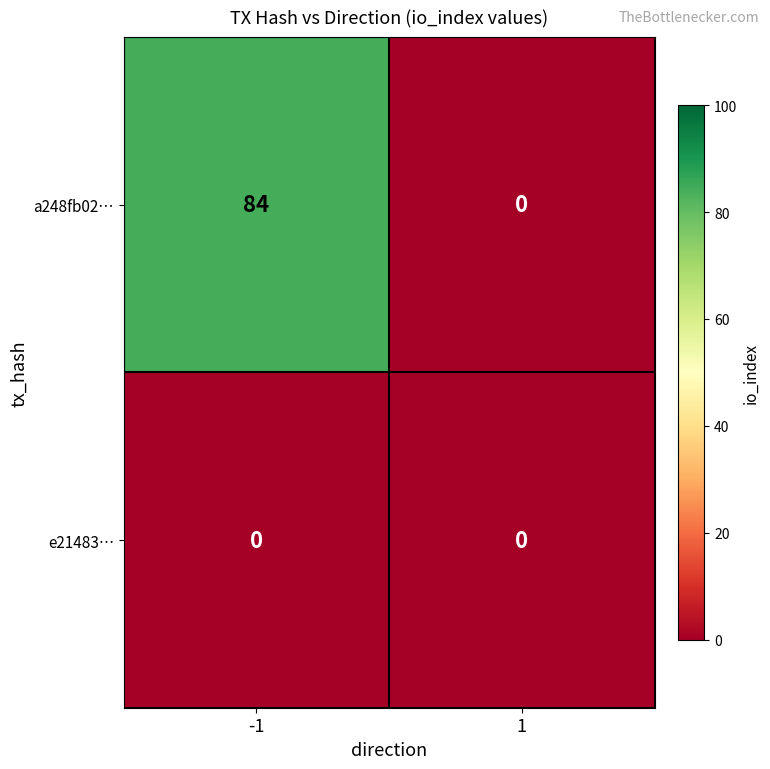

What is the total value across all series at -1?

84